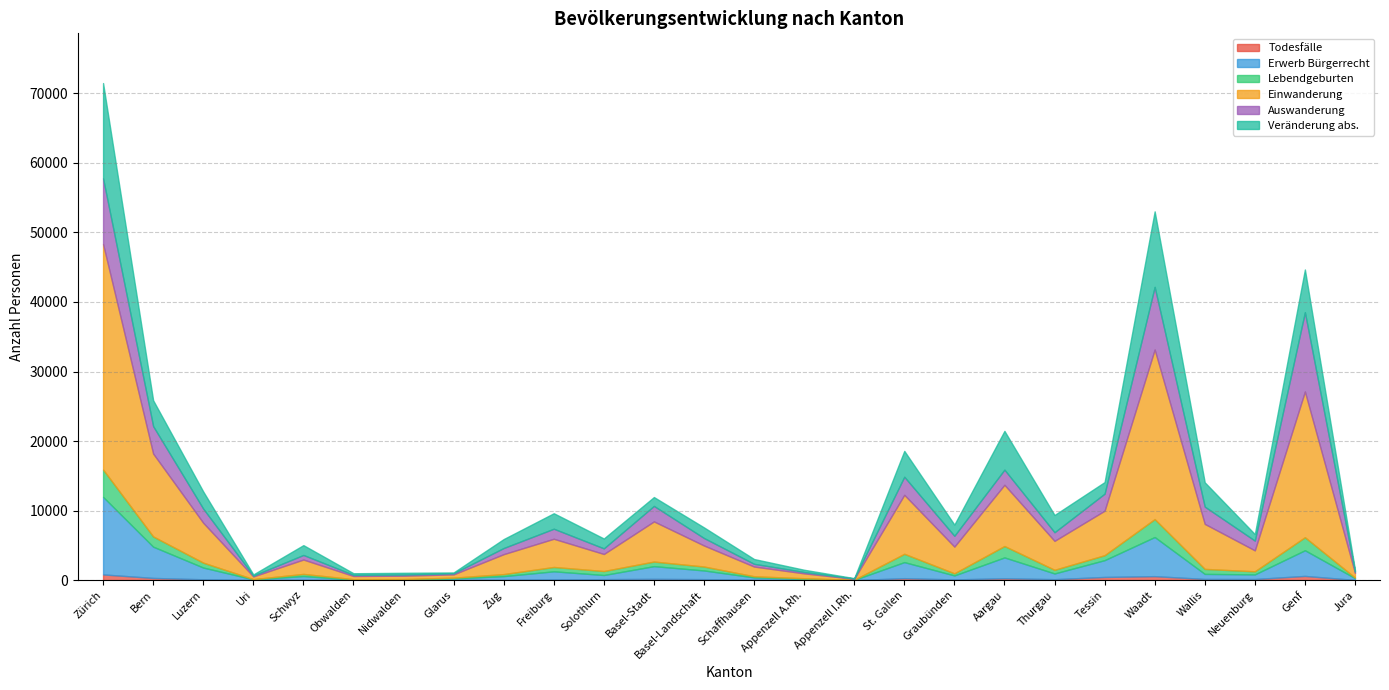

What position from the right is Bern?

25